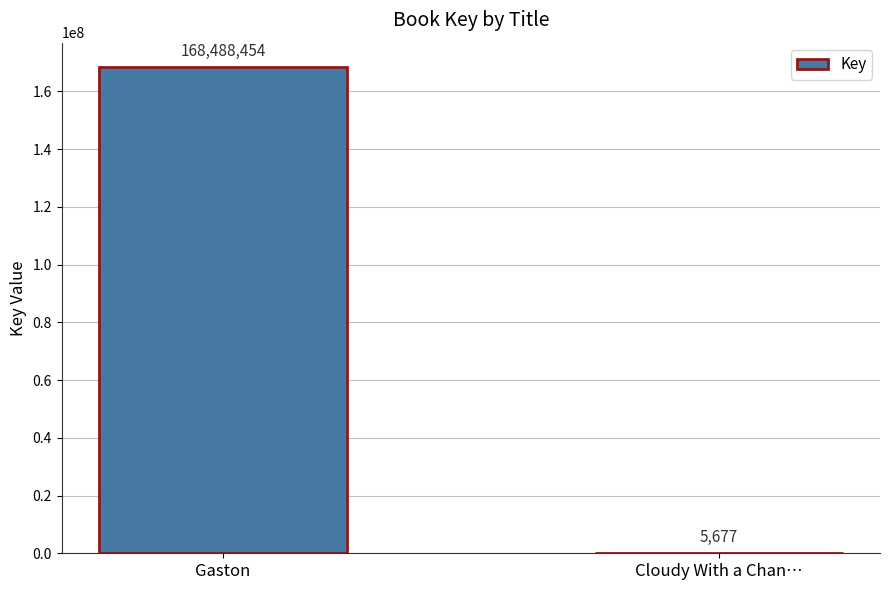

What is the greatest value displayed?

168488454